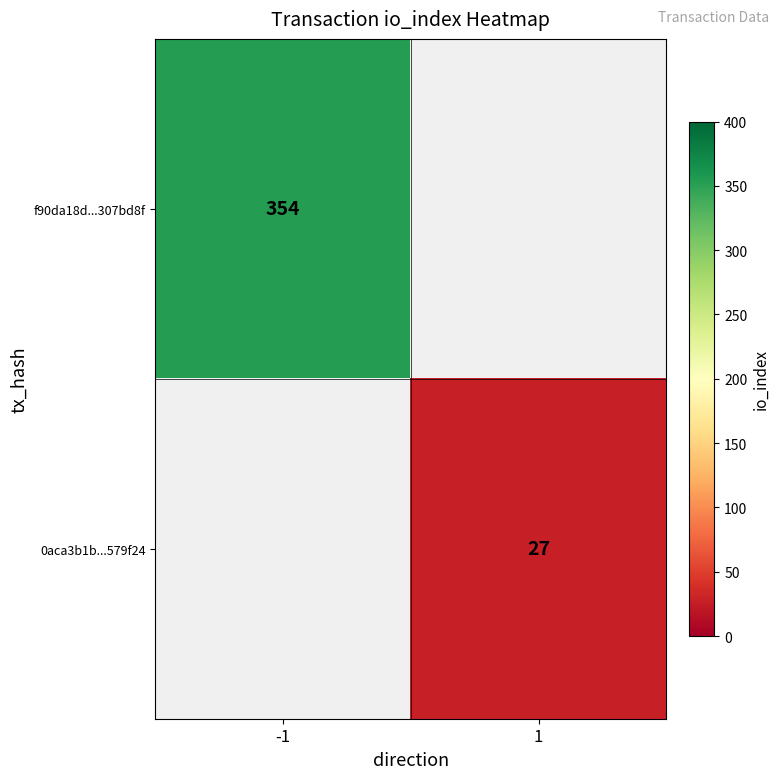

True or false: 0aca3b1b...579f24 has a value of 40 at 1.

False